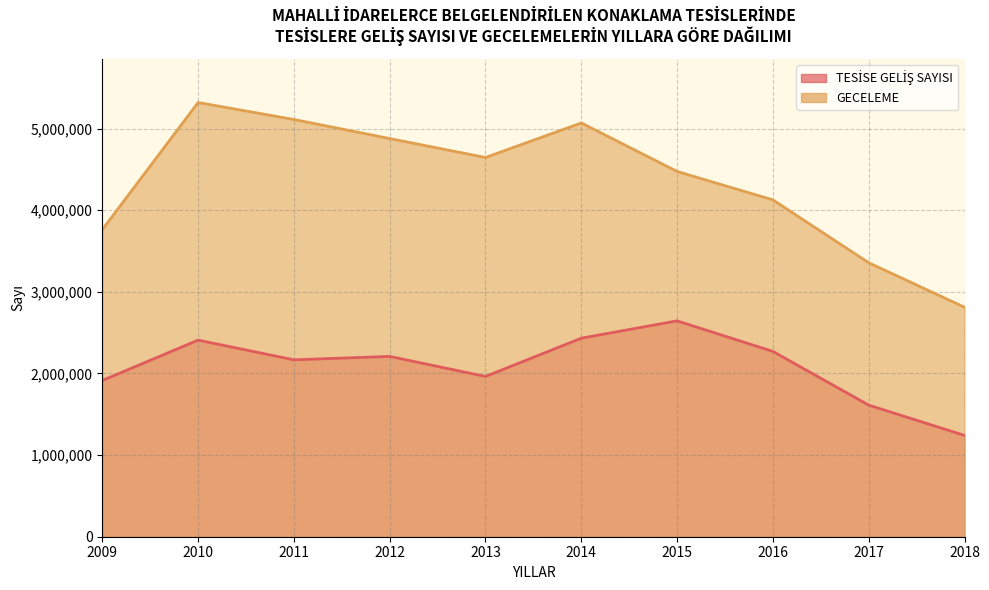

Does the chart display data point markers on the line(s)?

No